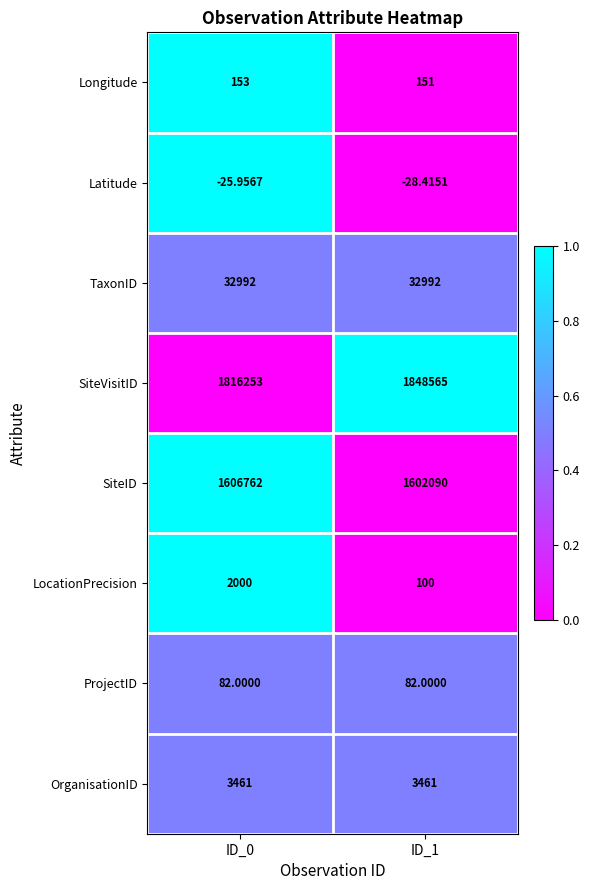

List the series in order of their peak value, highest first.

SiteVisitID, SiteID, TaxonID, OrganisationID, LocationPrecision, Longitude, ProjectID, Latitude